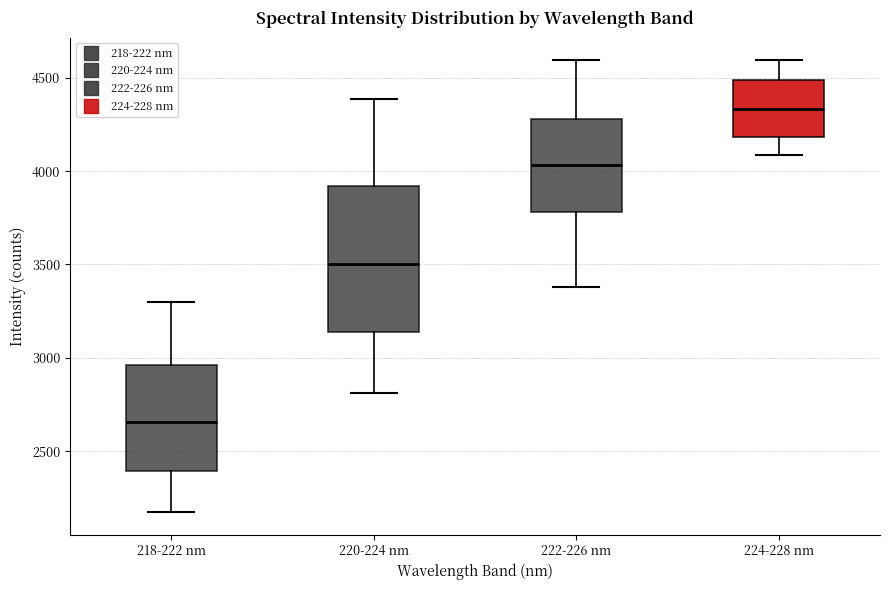

Reading left to right, read every box against the y-axis: the position of its median line, the range the box covers, and the ends of its whiskers. The values are not printed on the chart, so give them approximately, as read against the axis.

218-222 nm: median 2650, box 2400 to 2950, whiskers 2150 to 3300
220-224 nm: median 3500, box 3150 to 3900, whiskers 2800 to 4400
222-226 nm: median 4050, box 3800 to 4300, whiskers 3400 to 4600
224-228 nm: median 4350, box 4200 to 4500, whiskers 4100 to 4600